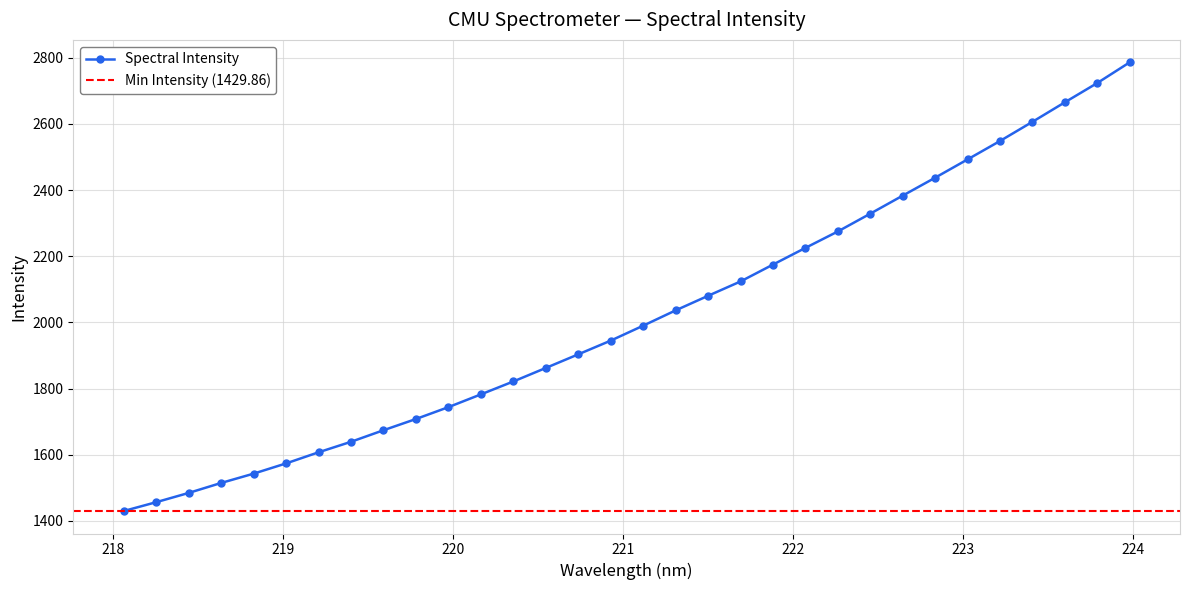

What is the approximate value at 219.0156?

1573.9